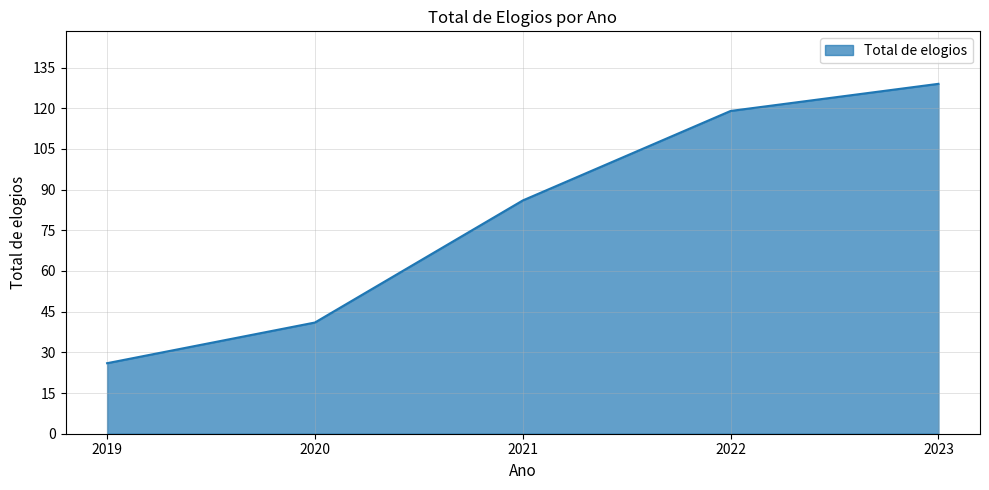

True or false: the data shows 60 at 2022.

False